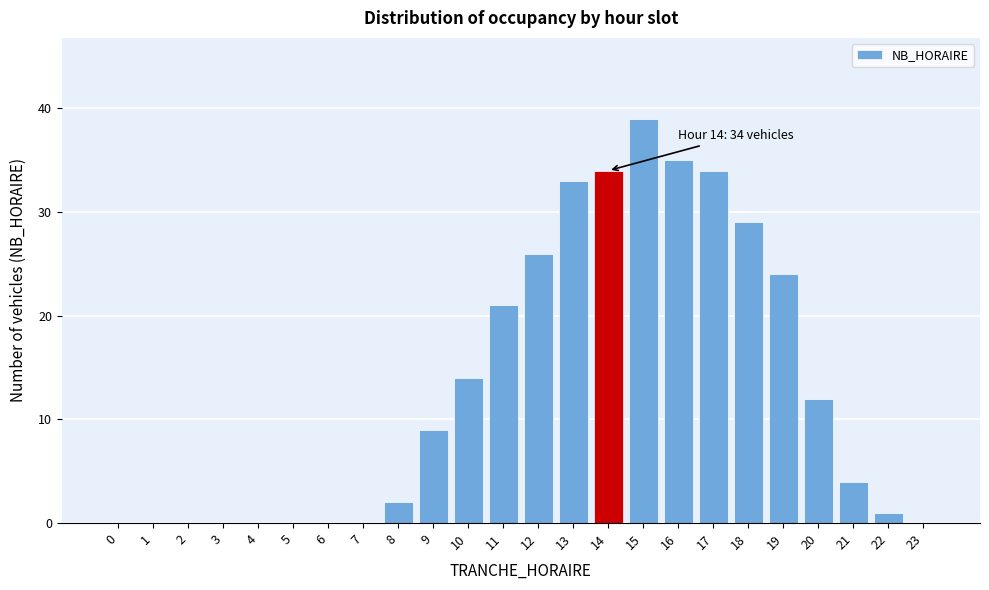

Reading right to left, transcribe all the data shown in this chart.

23=0	22=1	21=4	20=12	19=24	18=29	17=34	16=35	15=39	14=34	13=33	12=26	11=21	10=14	9=9	8=2	7=0	6=0	5=0	4=0	3=0	2=0	1=0	0=0